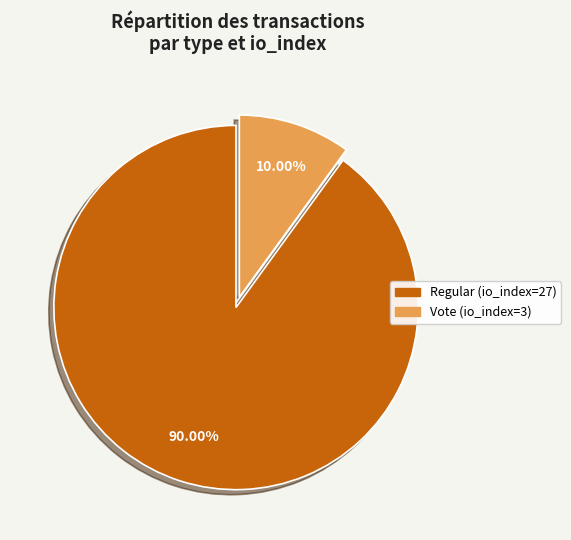

To the nearest percent, what is the average slice percentage?

50%